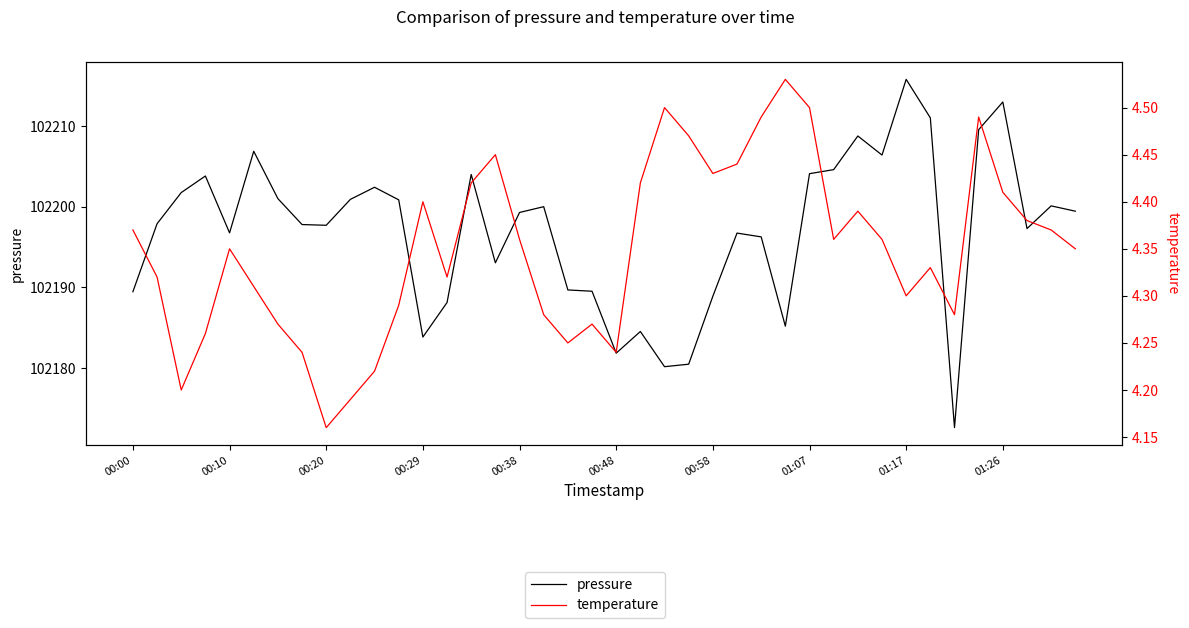

At which label does pressure reach its minimum?

34